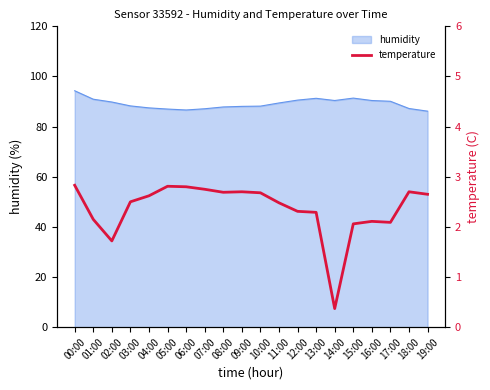

Reading left to right, extract all data points from this chart.

00:00=2.8	01:00=2.1	02:00=1.7	03:00=2.5	04:00=2.6	05:00=2.8	06:00=2.8	07:00=2.8	08:00=2.7	09:00=2.7	10:00=2.7	11:00=2.5	12:00=2.3	13:00=2.3	14:00=0.4	15:00=2.1	16:00=2.1	17:00=2.1	18:00=2.7	19:00=2.6